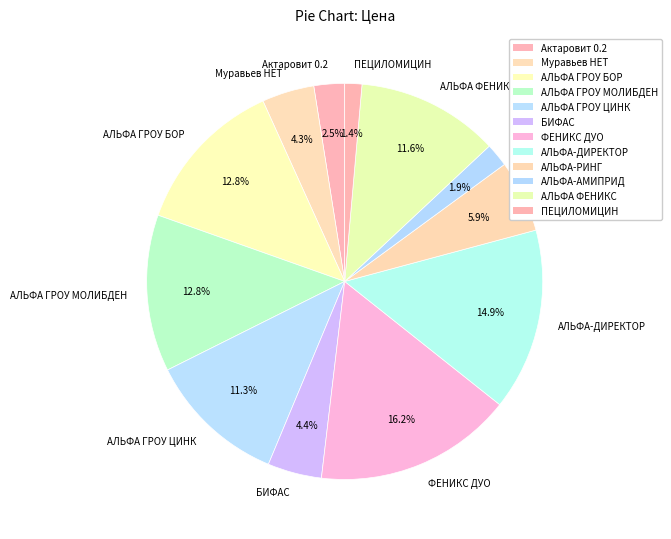

Count the number of slices in the pie.

12